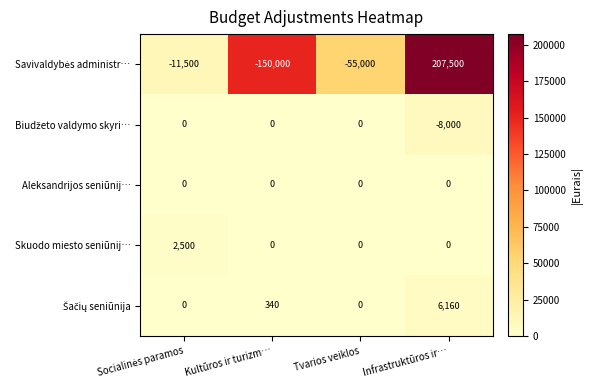

What is the difference between the highest and lowest values at Tvarios veiklos?

55000